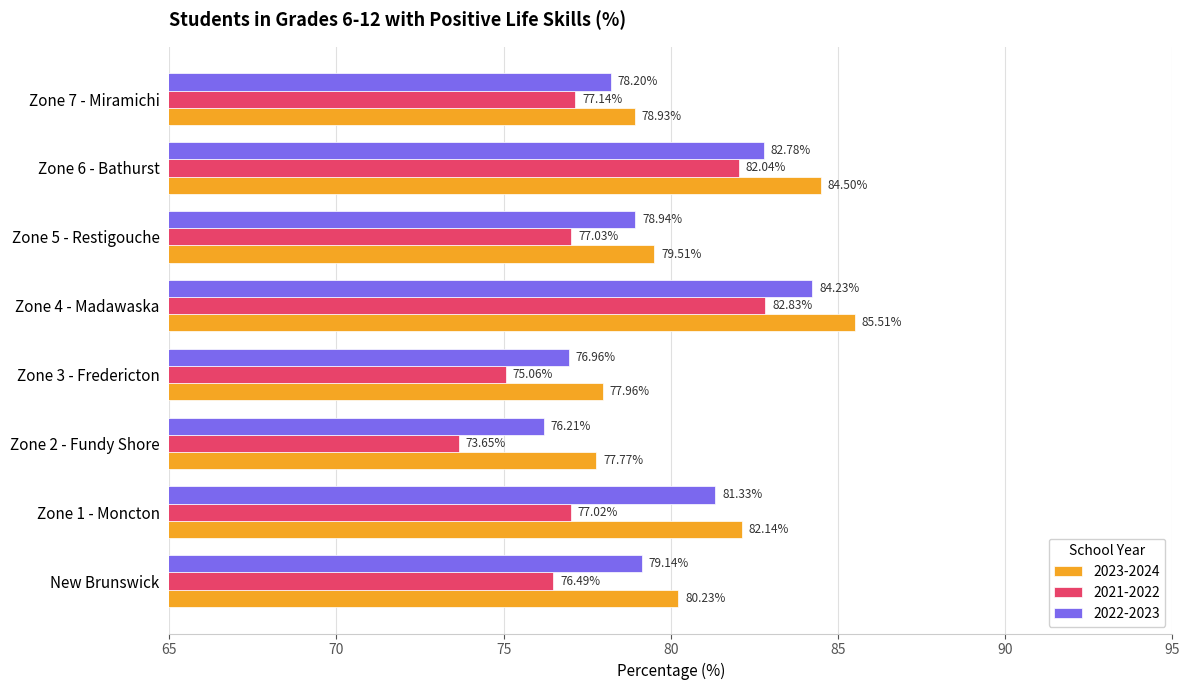

At which category does the chart reach its minimum across all series?

Zone 2 - Fundy Shore